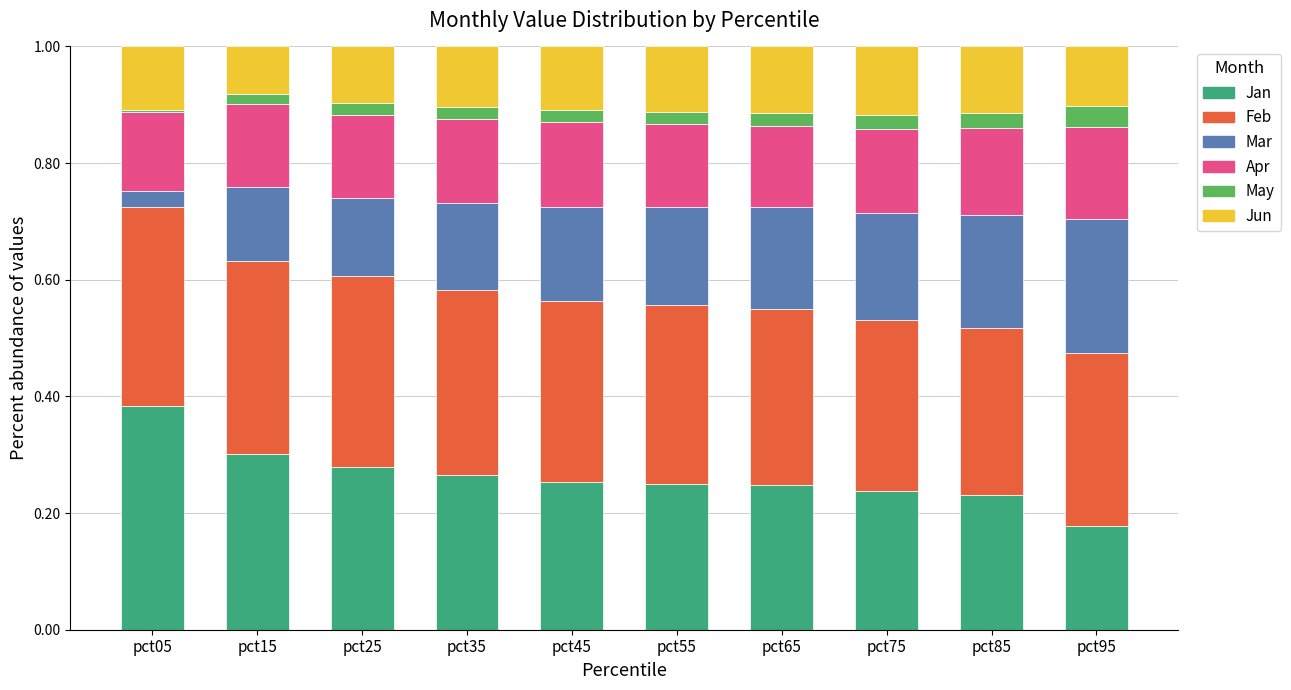

At which label does Jan reach its peak?

pct05